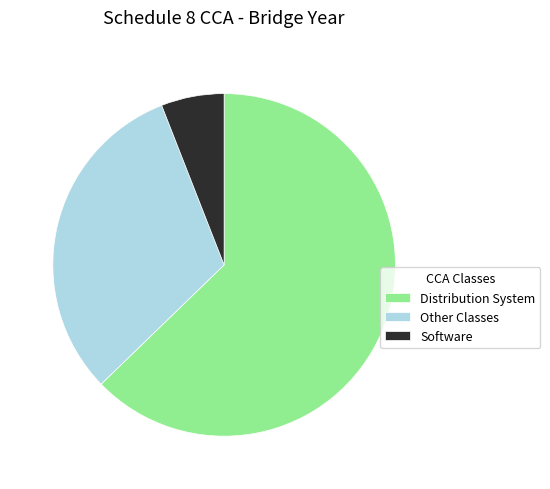

Rank the categories by value from highest to lowest.

Distribution System, Other Classes, Software